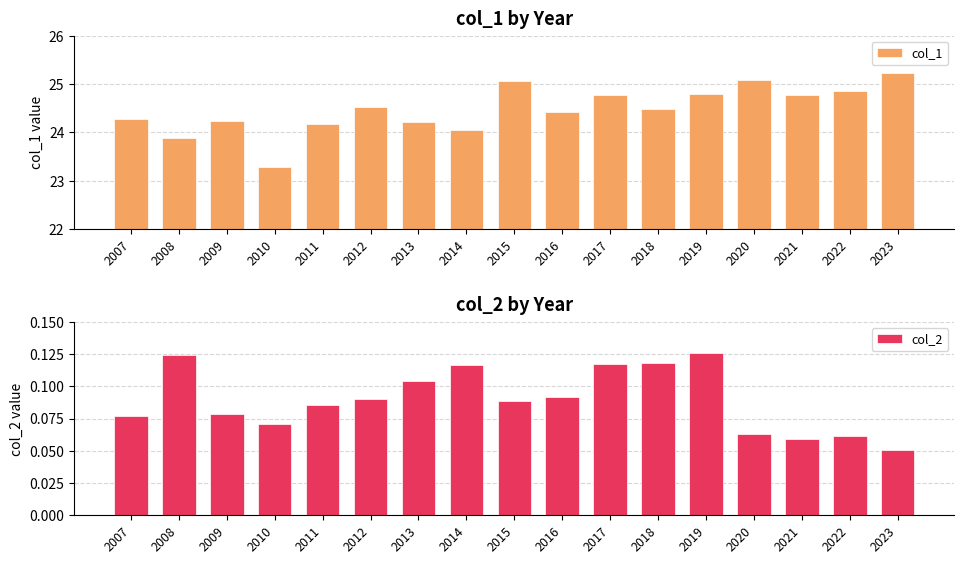

What is the difference between the maximum and minimum values in the col_2 series?

0.1